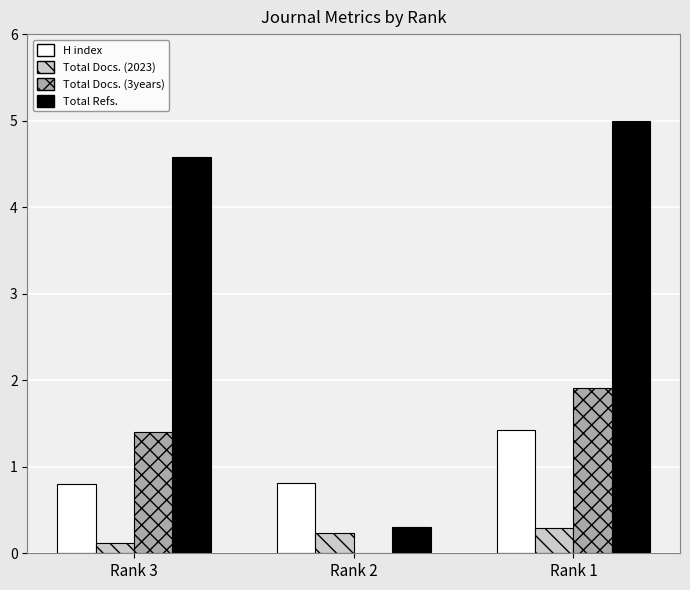

At which label does Total Refs. reach its peak?

Rank 1